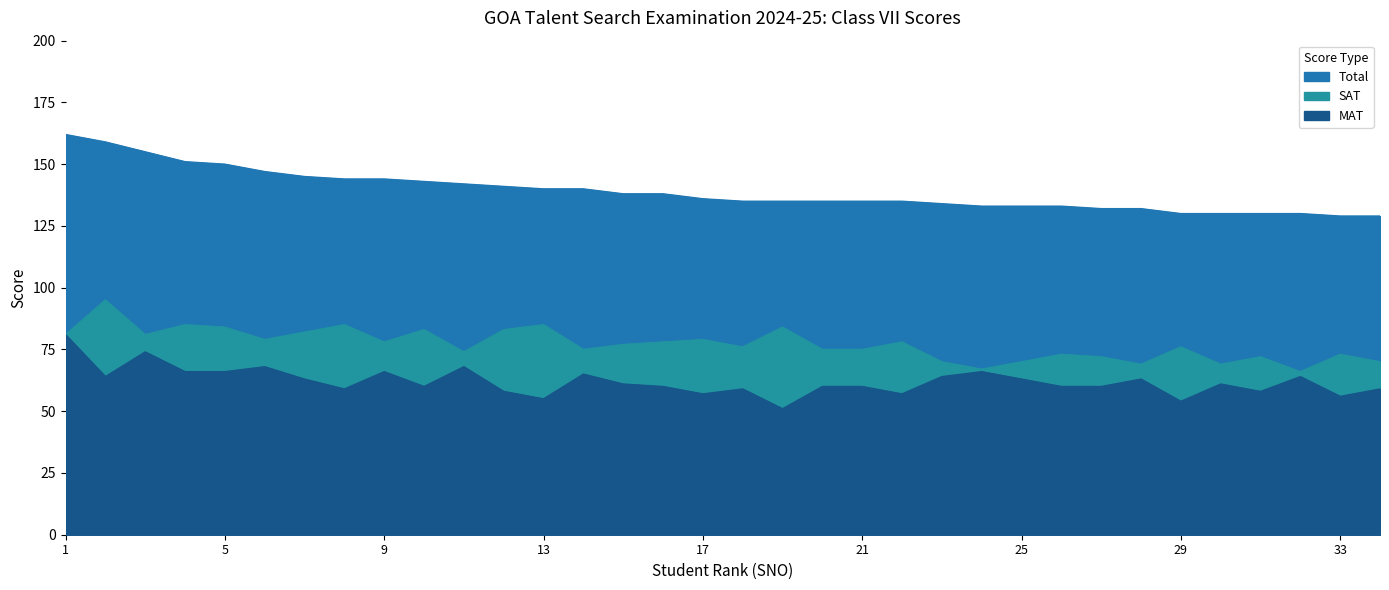

What is the smallest value displayed?

51